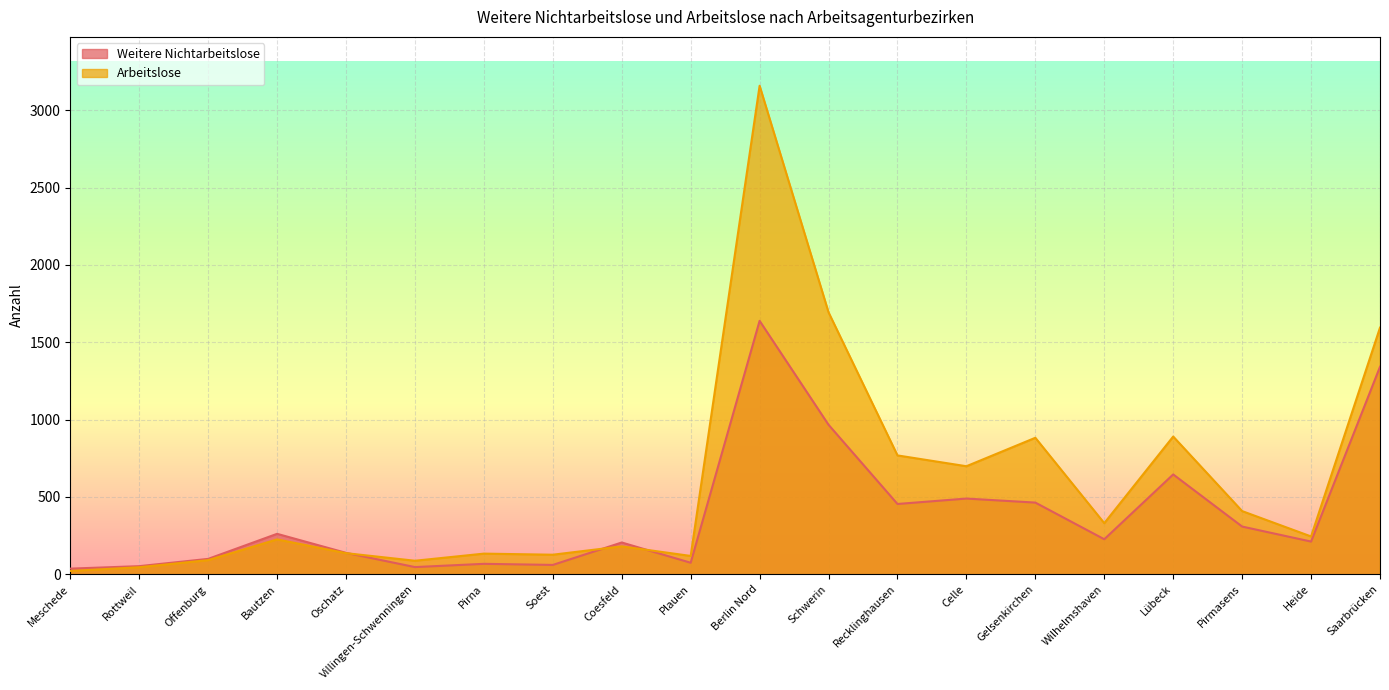

List the labels in order of Arbeitslose value, largest first.

Berlin Nord, Schwerin, Saarbrücken, Lübeck, Gelsenkirchen, Recklinghausen, Celle, Pirmasens, Wilhelmshaven, Heide, Bautzen, Coesfeld, Oschatz, Pirna, Soest, Plauen, Offenburg, Villingen-Schwenningen, Rottweil, Meschede